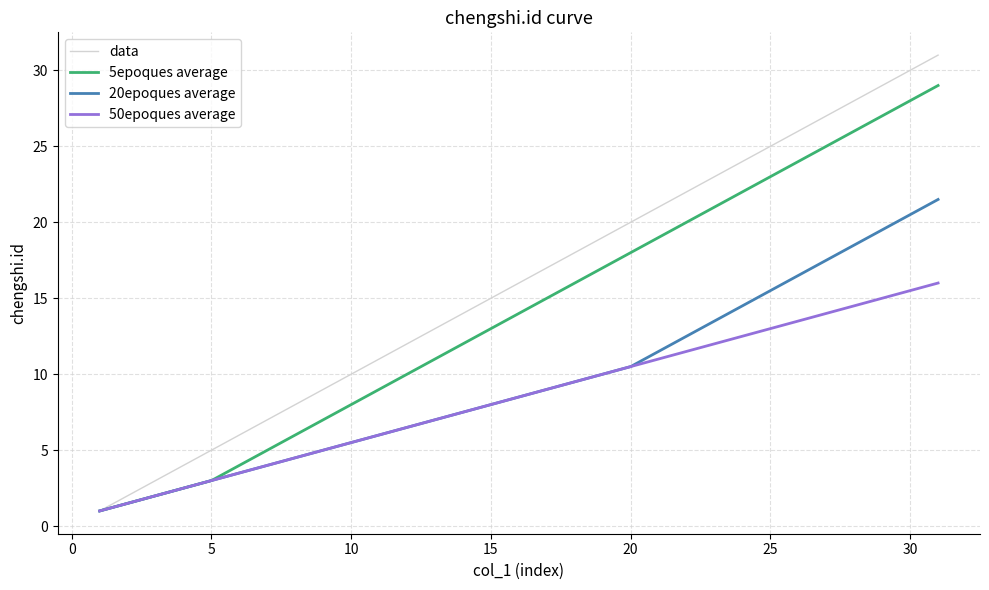

What is the minimum value shown in the chart?

1.0